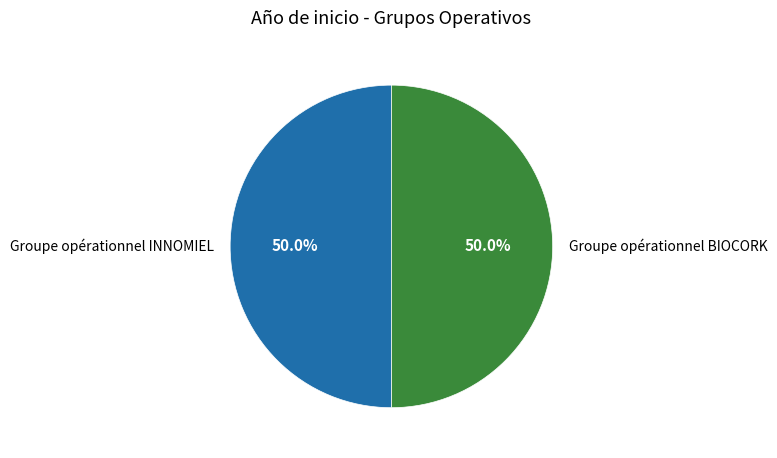

What is the ratio of the value at Groupe opérationnel BIOCORK to the value at Groupe opérationnel INNOMIEL?

1.0